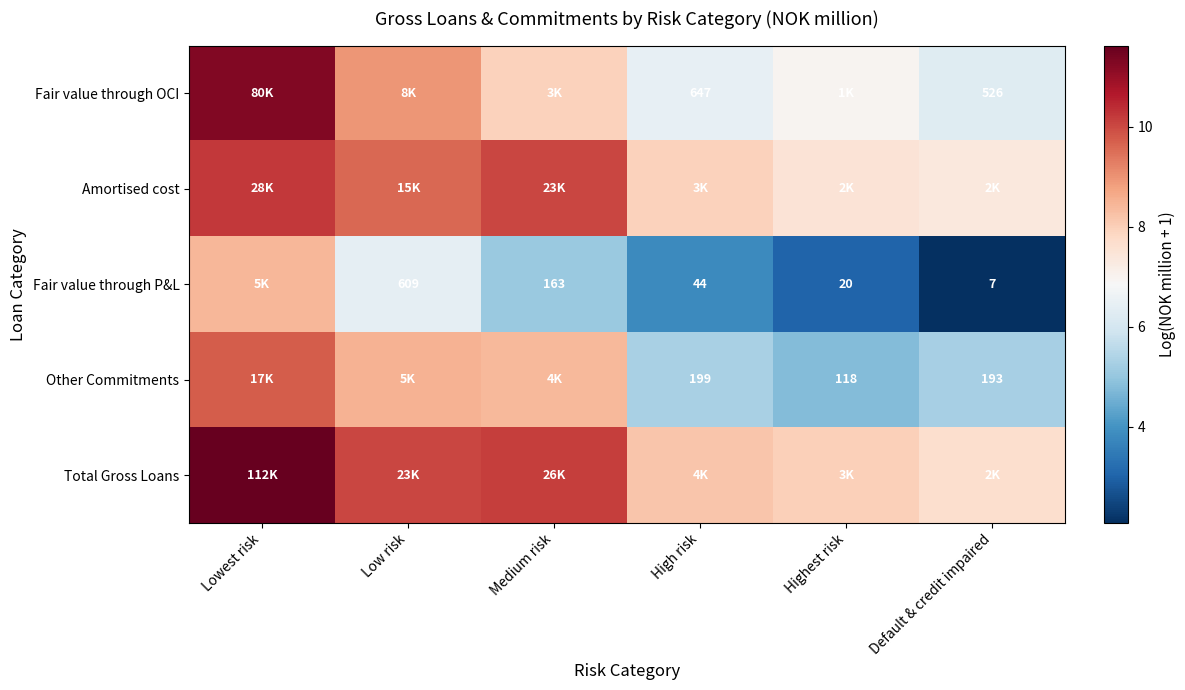

Which series has the largest total across all categories?

Total Gross Loans